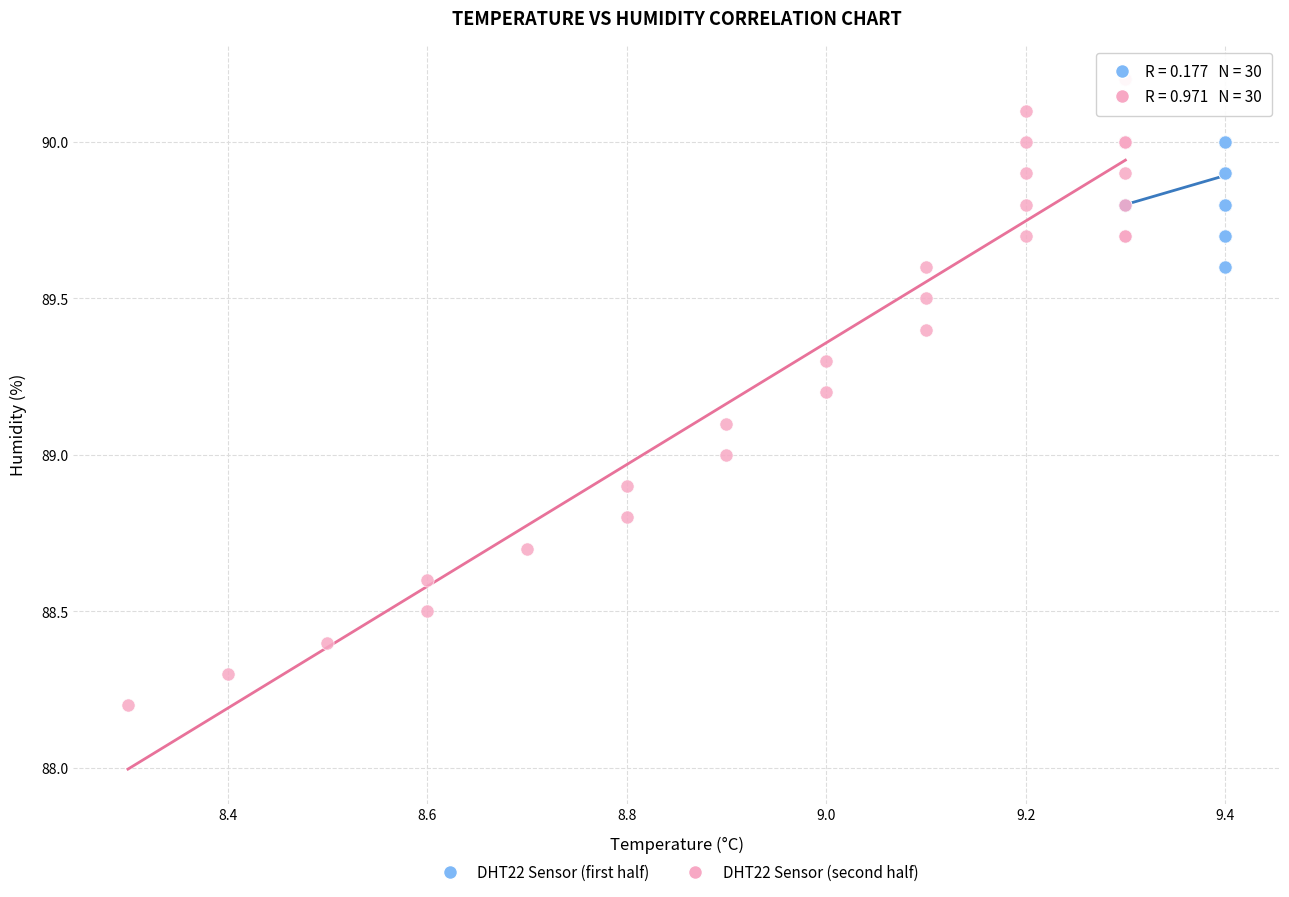

Which series contains the highest Y value?

DHT22 Sensor (second half)